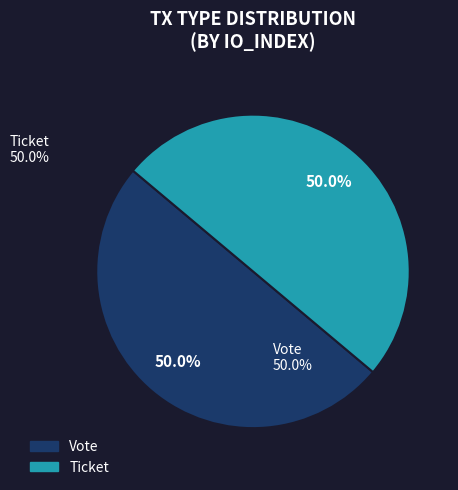

The Vote slice represents 90% of the pie. True or false?

False